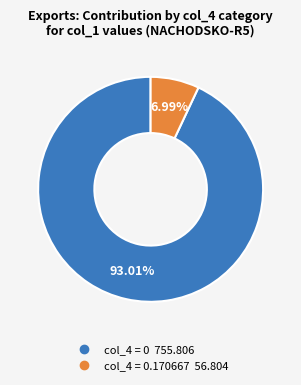

Is there any slice that represents more than half of the pie?

Yes